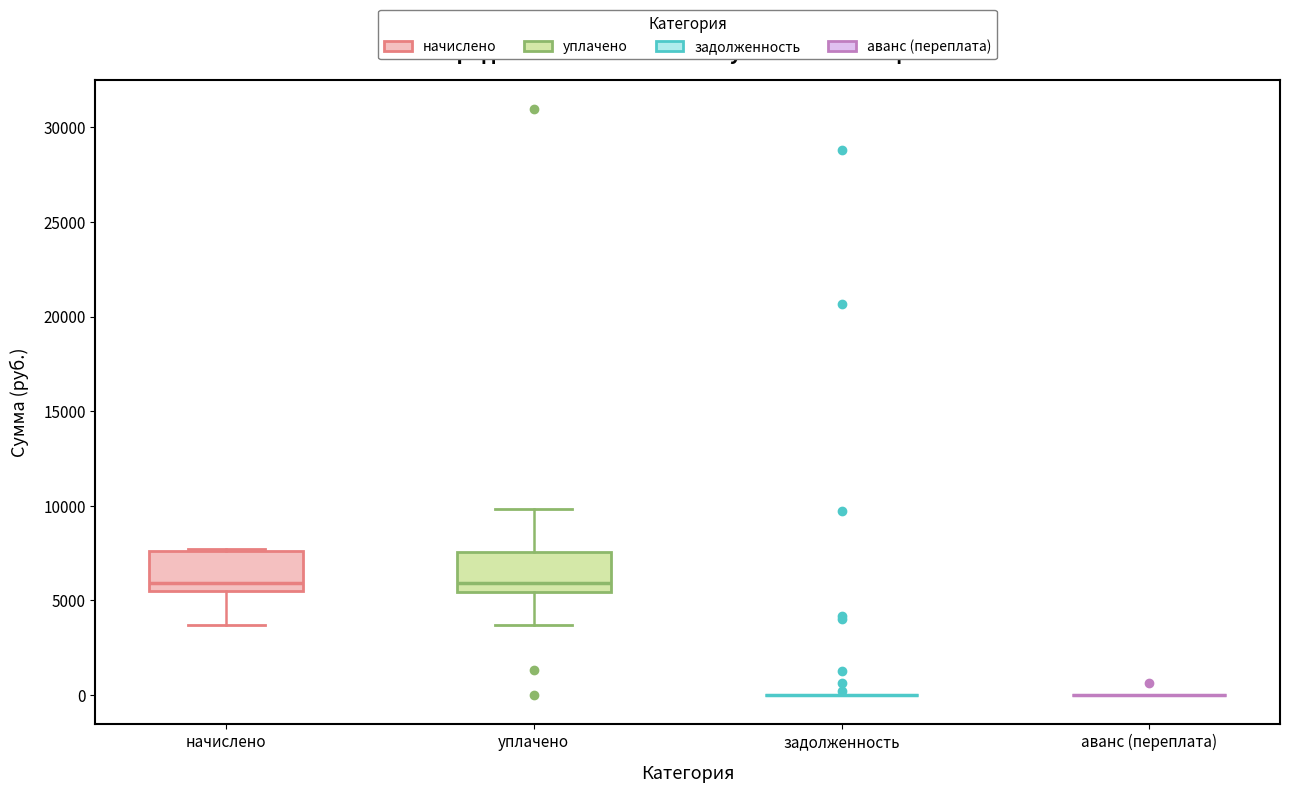

Reading left to right, read every box against the y-axis: the position of its median line, the range the box covers, and the ends of its whiskers. The values are not printed on the chart, so give them approximately, as read against the axis.

начислено: median 6000, box 5500 to 7500, whiskers 3500 to 7500
уплачено: median 6000, box 5500 to 7500, whiskers 3500 to 10000
задолженность: box collapsed to a line at 0, whiskers 0 to 0
аванс (переплата): box collapsed to a line at 0, whiskers 0 to 0